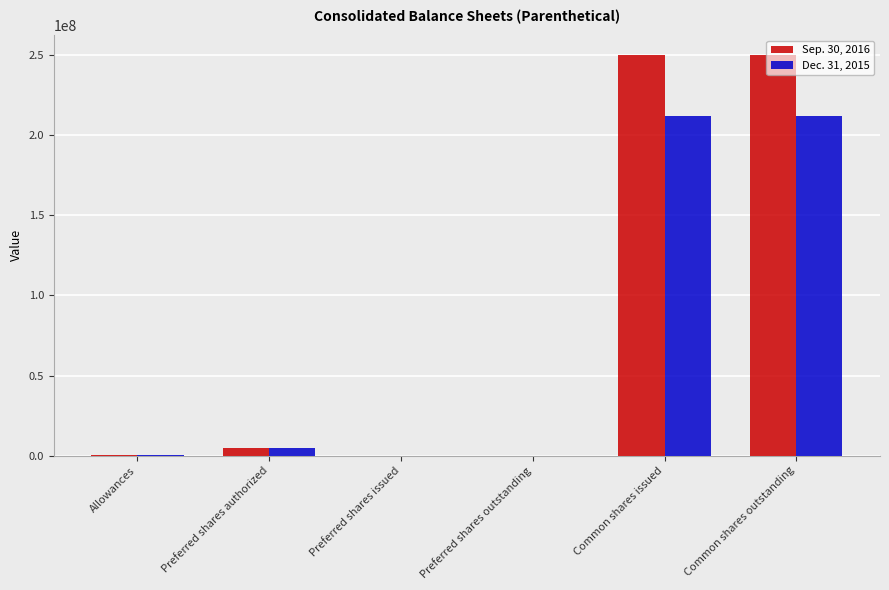

Is the value of Sep. 30, 2016 at Common shares issued greater than the value of Dec. 31, 2015 at Common shares outstanding?

Yes